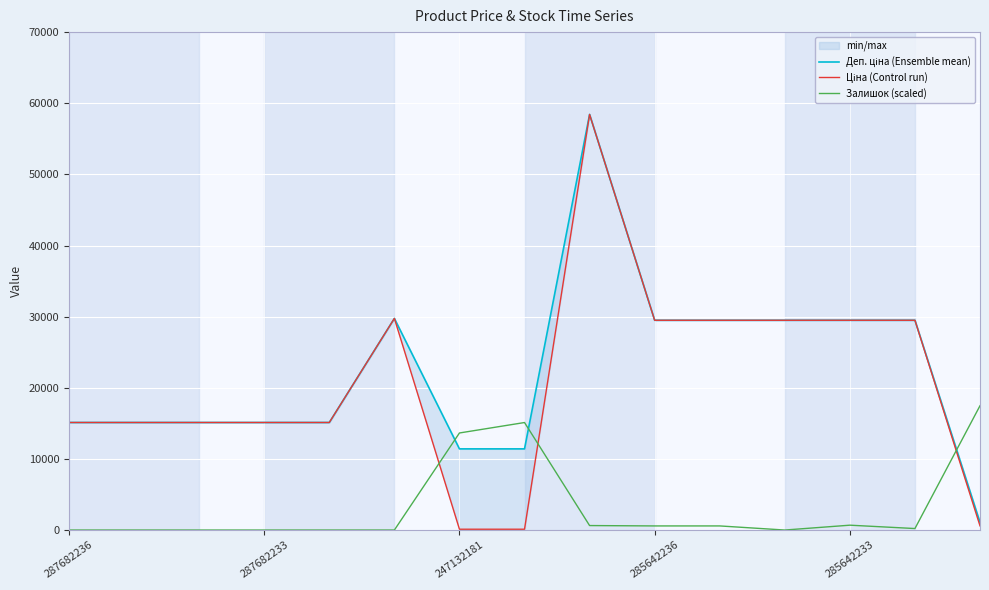

Where does the Деп. ціна (Ensemble mean) series first go above 15120?

5